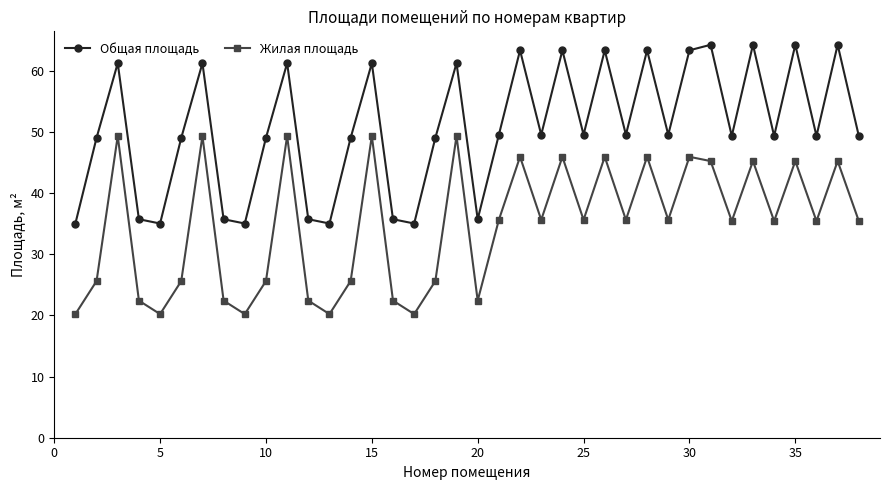

Count the number of data series in this chart.

2